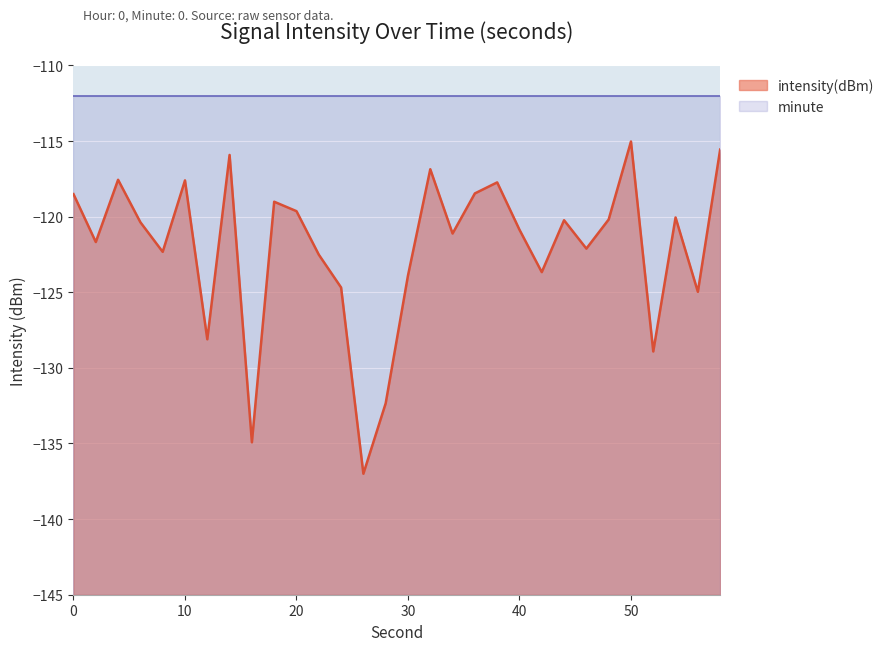

Rank the categories by value from lowest to highest.

26, 16, 28, 52, 12, 56, 24, 30, 42, 22, 8, 46, 2, 34, 40, 6, 44, 48, 54, 20, 18, 0, 36, 38, 10, 4, 32, 14, 58, 50